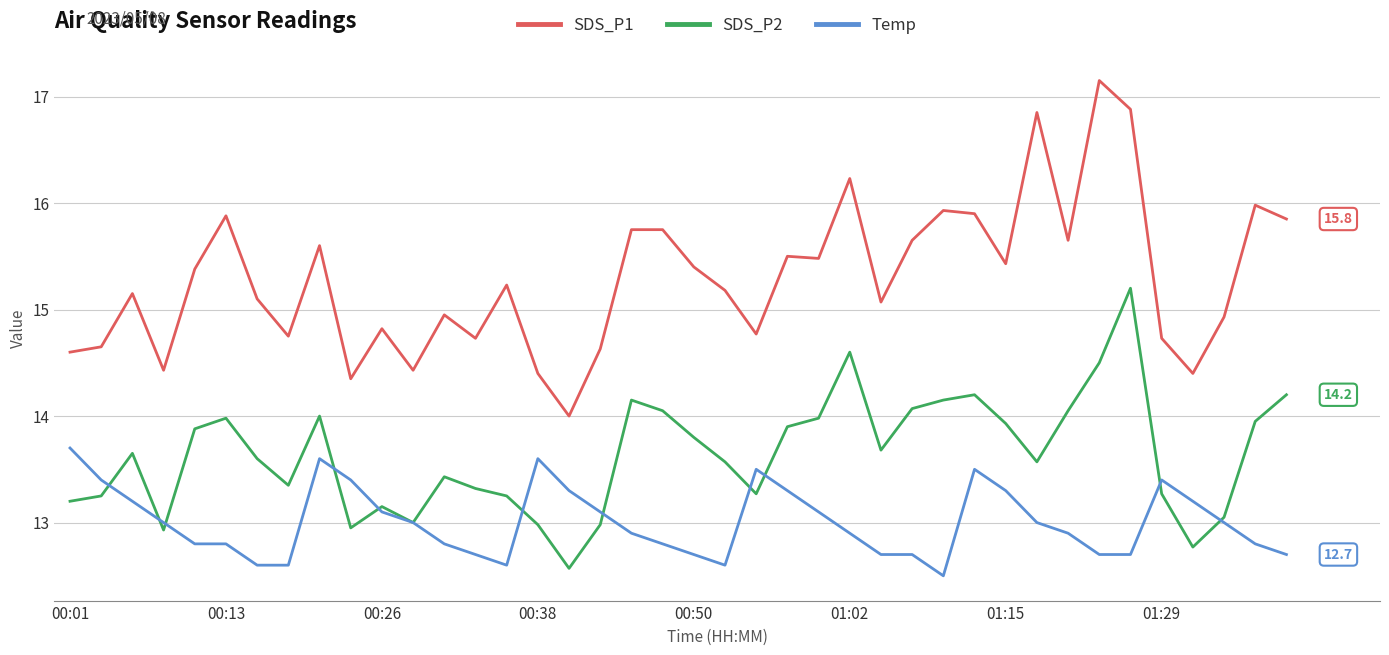

Which series has the largest range (max minus min)?

SDS_P1